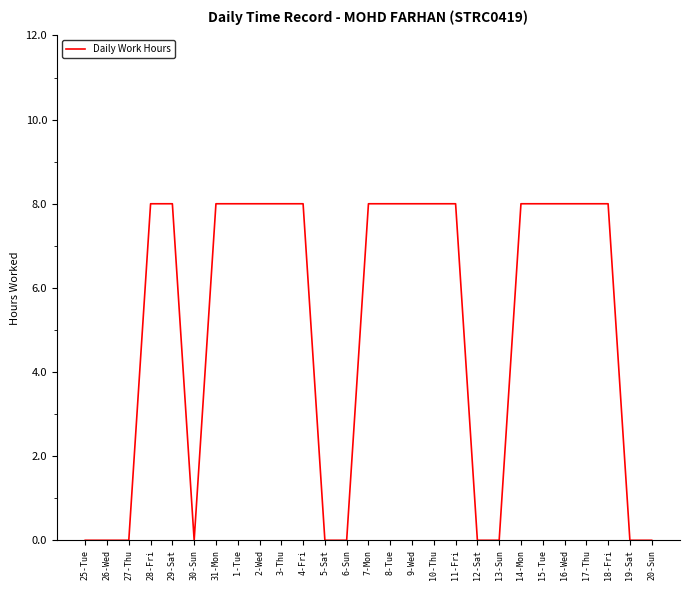

What is the greatest value displayed?

8